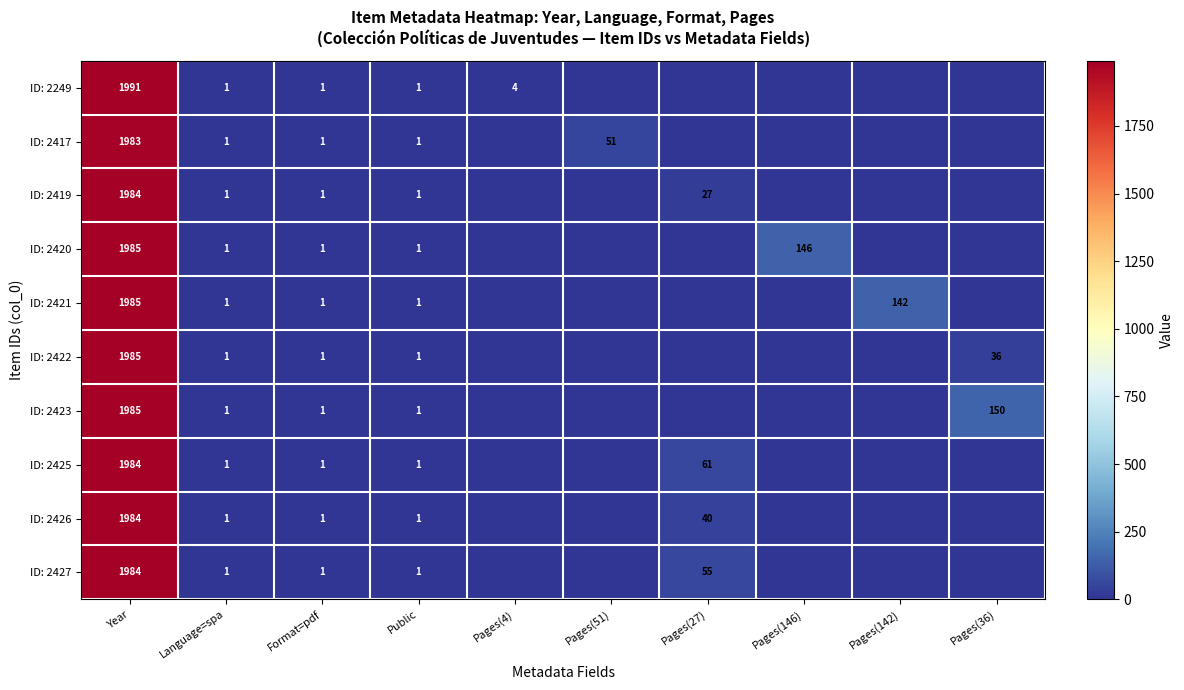

Is the value of ID: 2425 at Pages(27) greater than the value of ID: 2421 at Pages(142)?

No